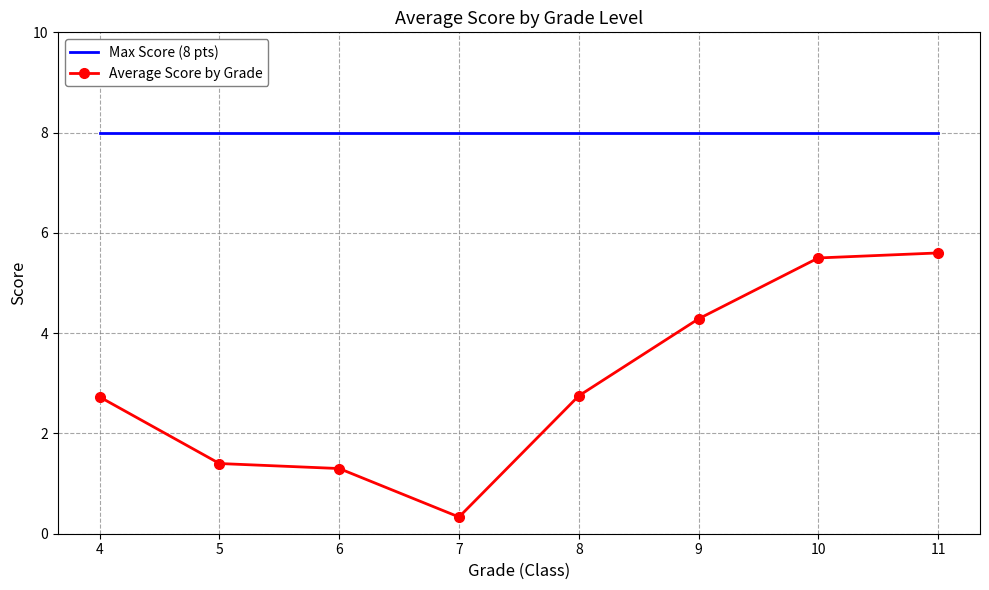

The Max Score (8 pts) series shows 3.3 at 11. True or false?

False